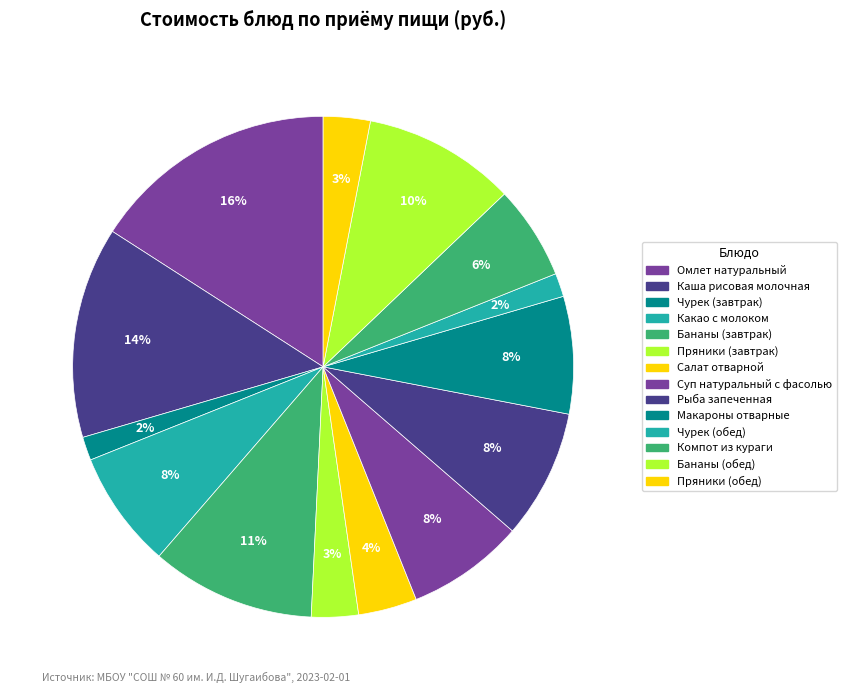

Which slice is the largest?

Омлет натуральный